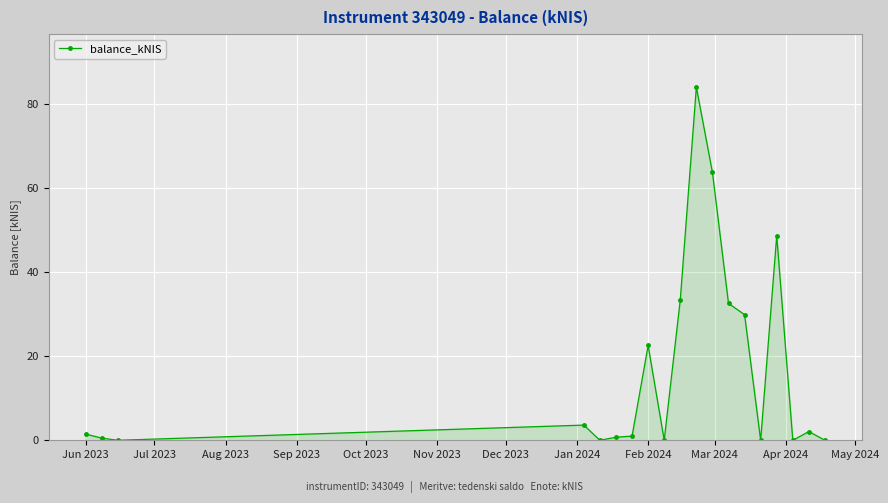

What is the difference between the second highest and second lowest values?

63.7